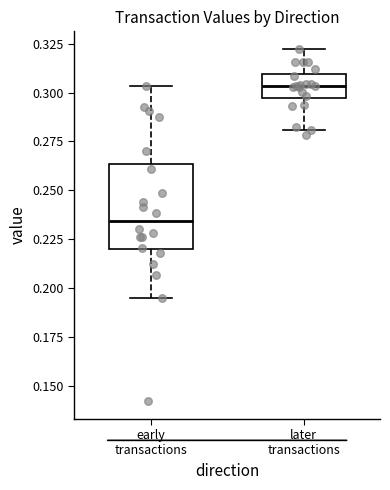

Which box is the tallest, from its lower edge to its upper edge?

early transactions